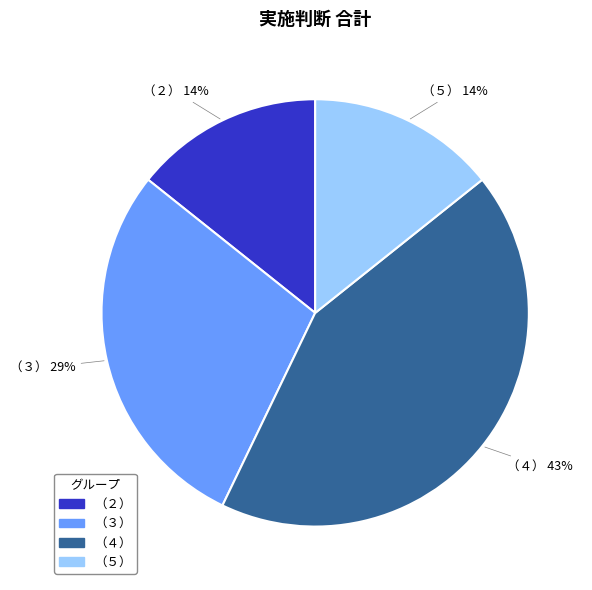

To the nearest percent, what is the average slice percentage?

25%